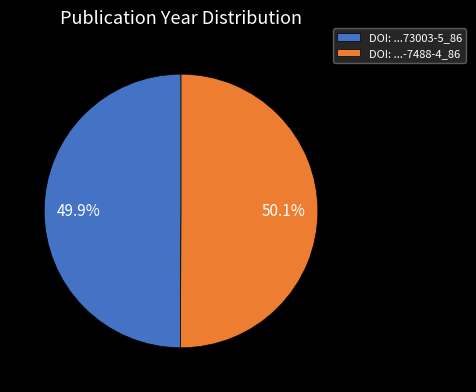

What portion of the pie excludes DOI: ...-7488-4_86?

49.9%